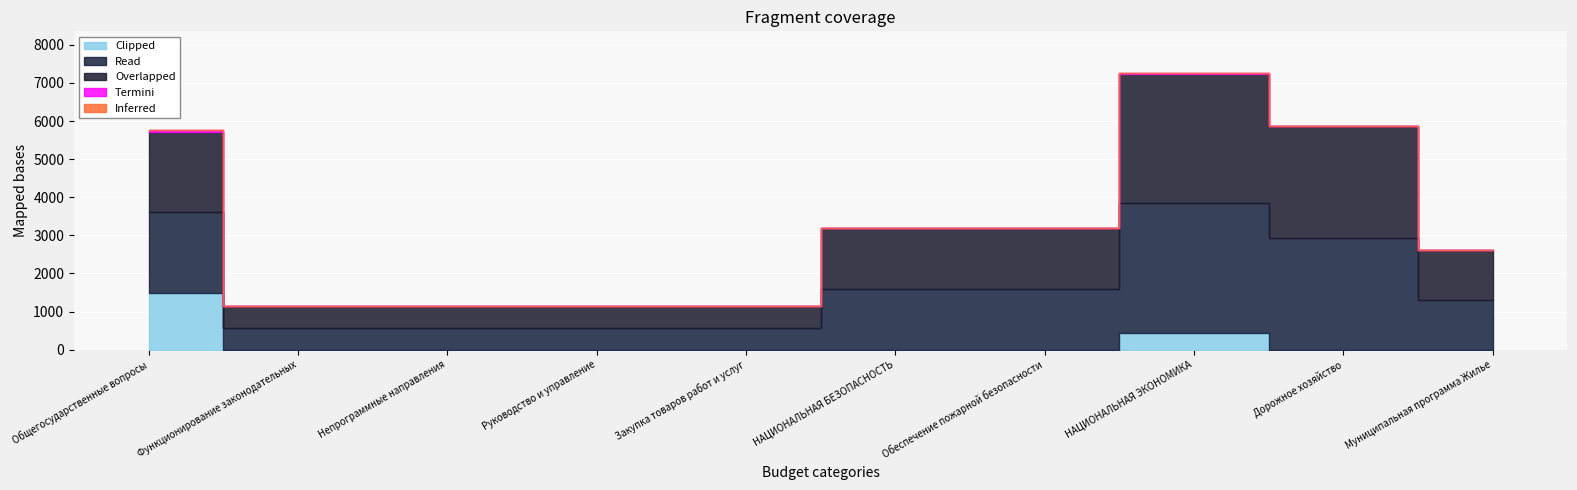

Rank the series at Руководство и управление from lowest to highest value.

Inferred, Termini, Clipped, Overlapped, Read